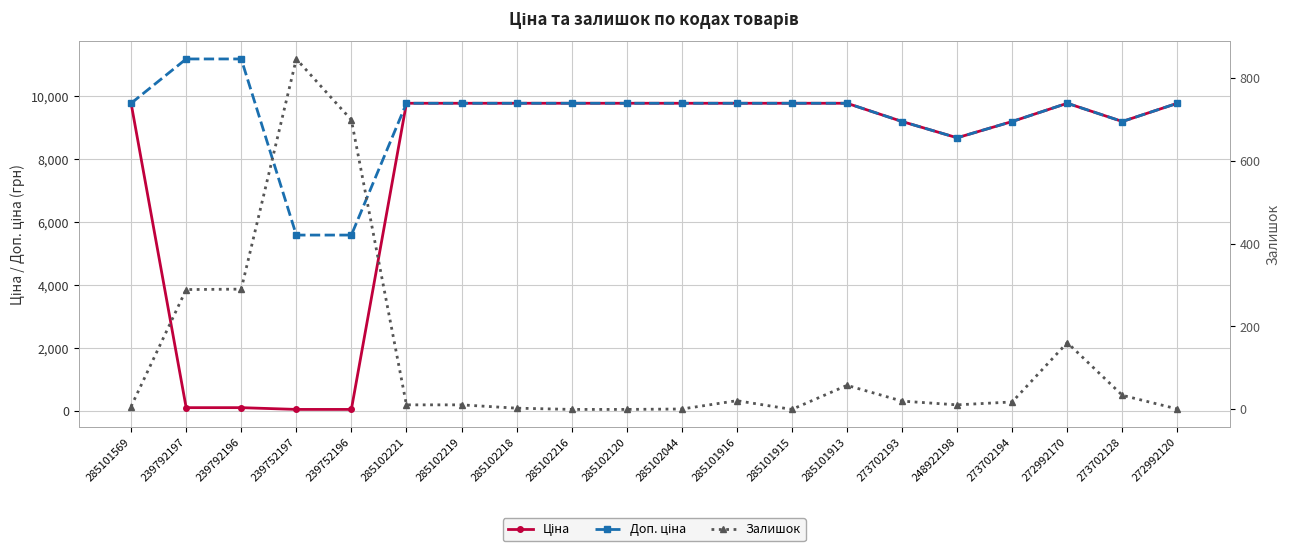

How many values in the Ціна series are below 9775?

8